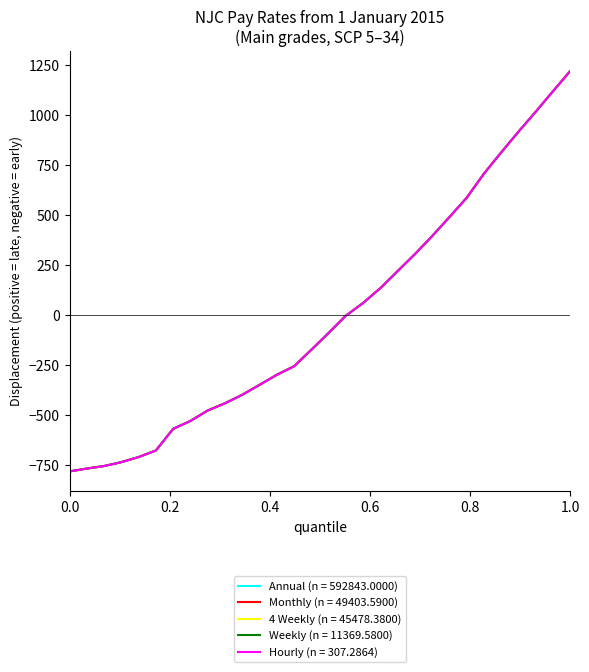

What is the minimum value shown in the chart?

-779.9